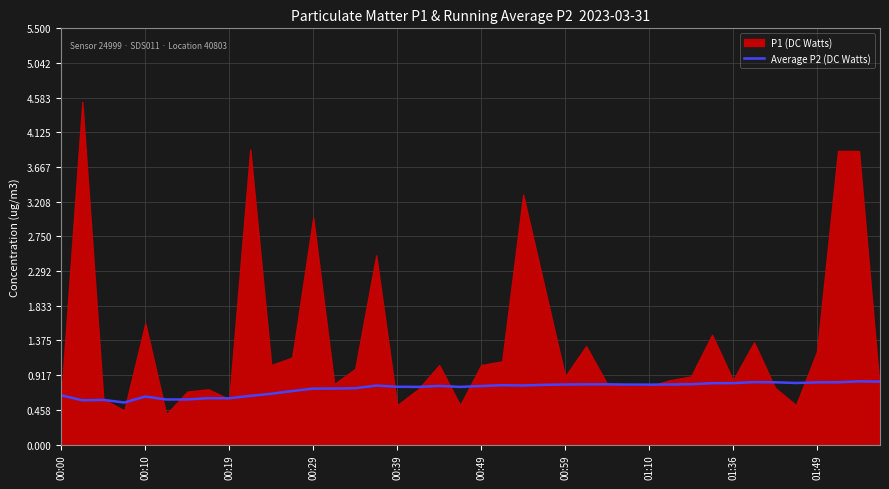

The Average P2 (DC Watts) series shows 1.0 at 00:49. True or false?

False